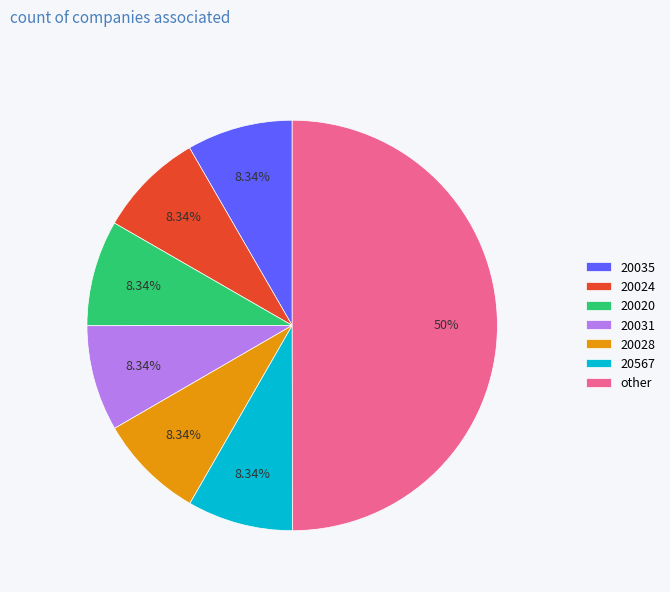

Count the number of slices in the pie.

7